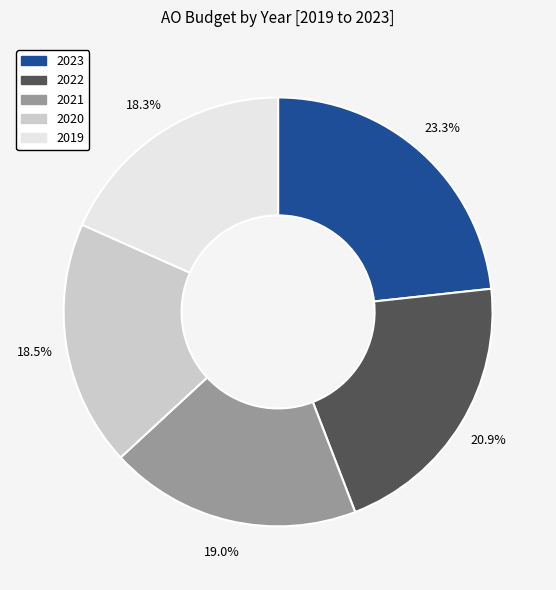

Count the number of slices in the pie.

5